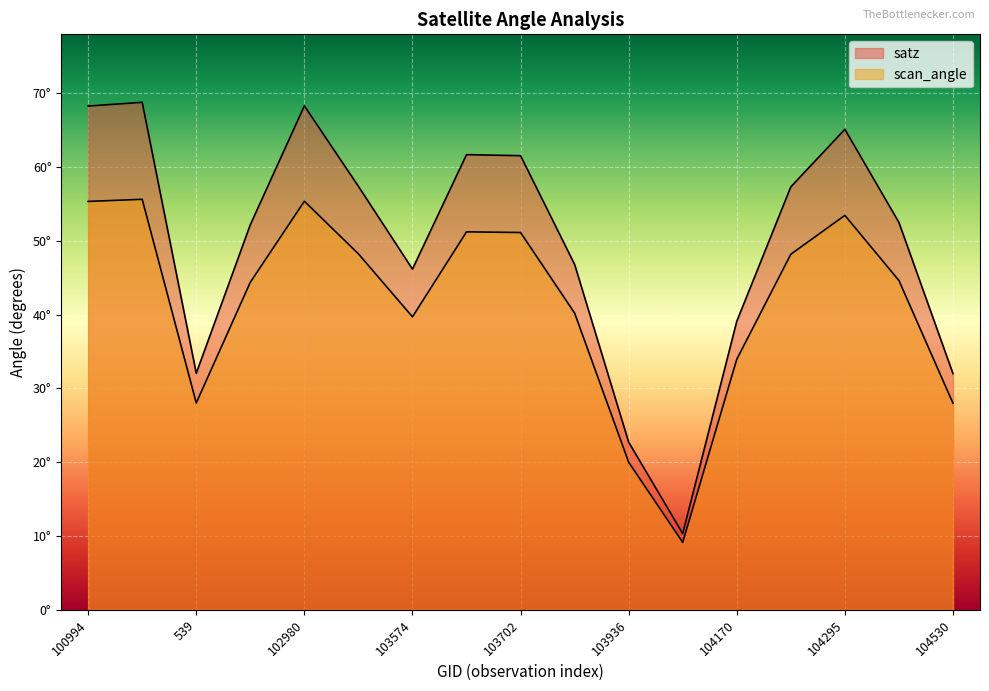

List the series in order of their peak value, highest first.

satz, scan_angle